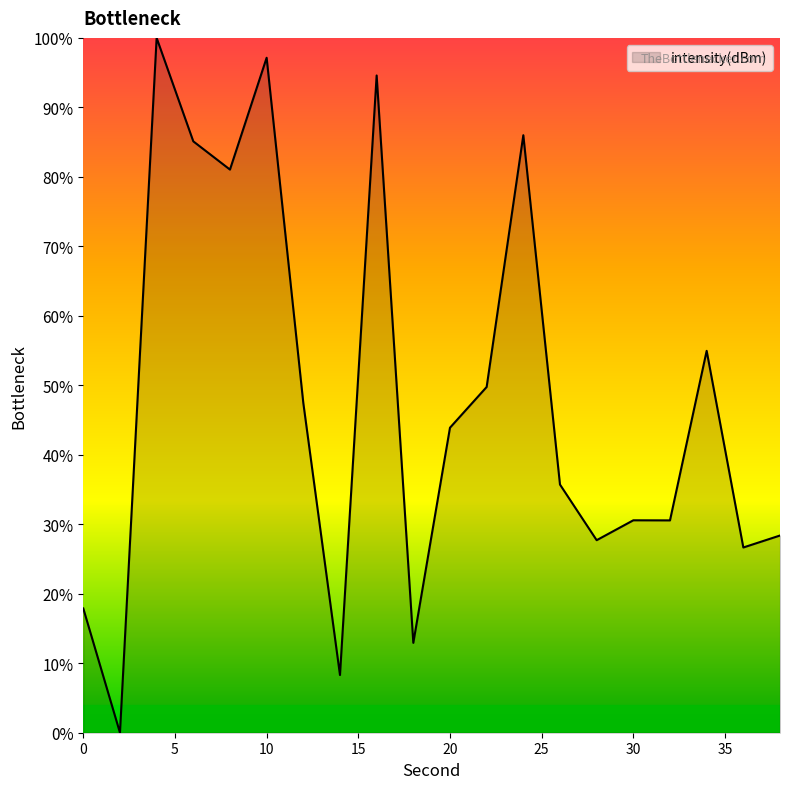

What is the greatest value displayed?

100.0